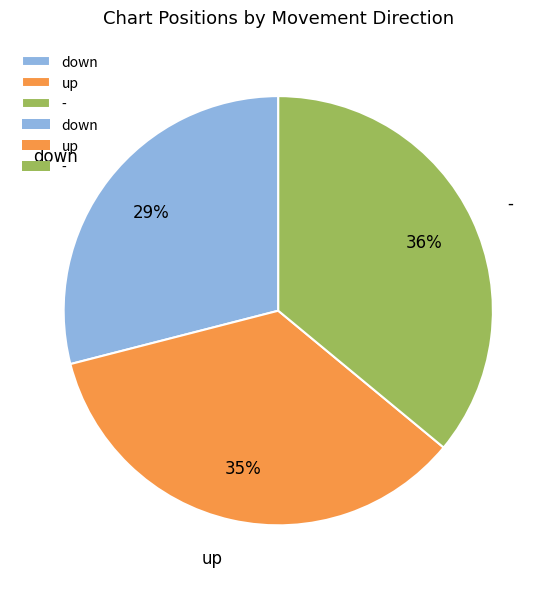

Is the sum of - and down greater than half?

Yes